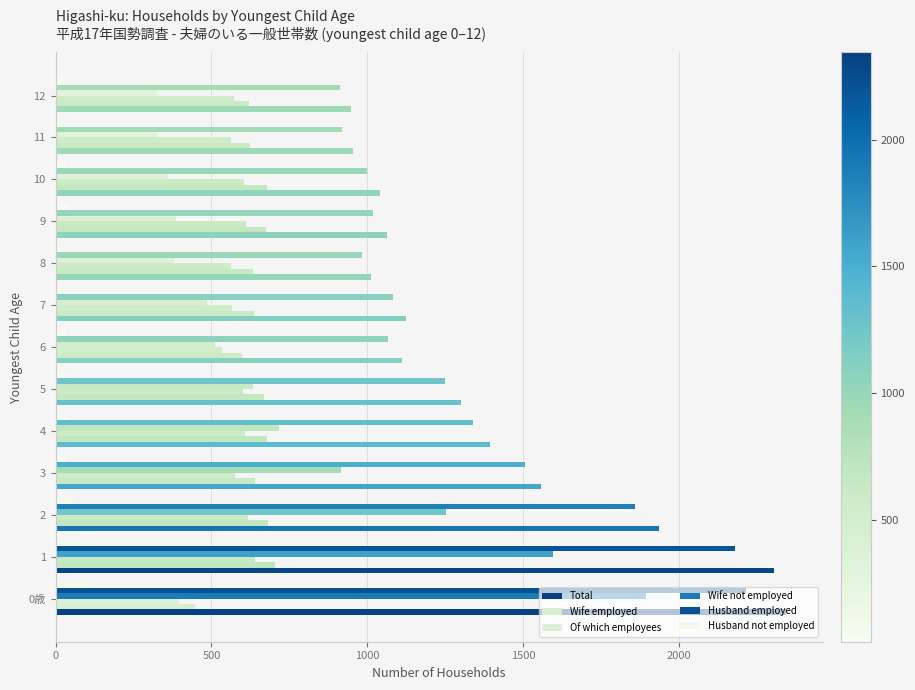

How many values in the Wife not employed series are below 510?

6